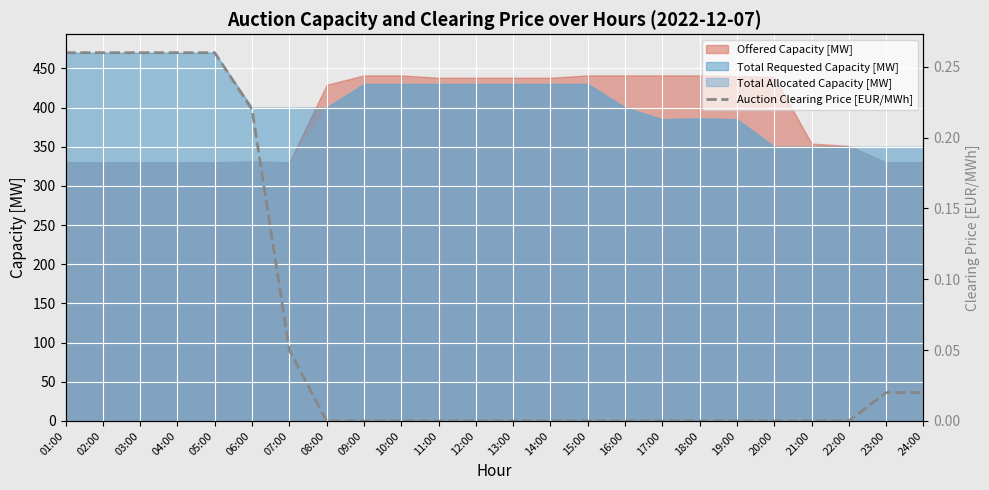

Count the number of values greater than 0.

9